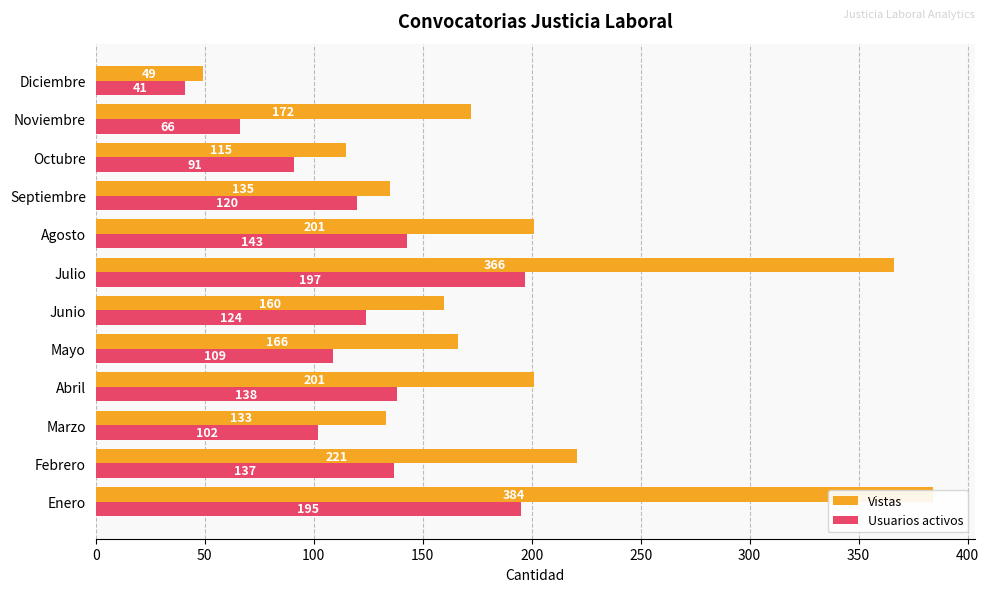

What is the total value across all series at Julio?

563